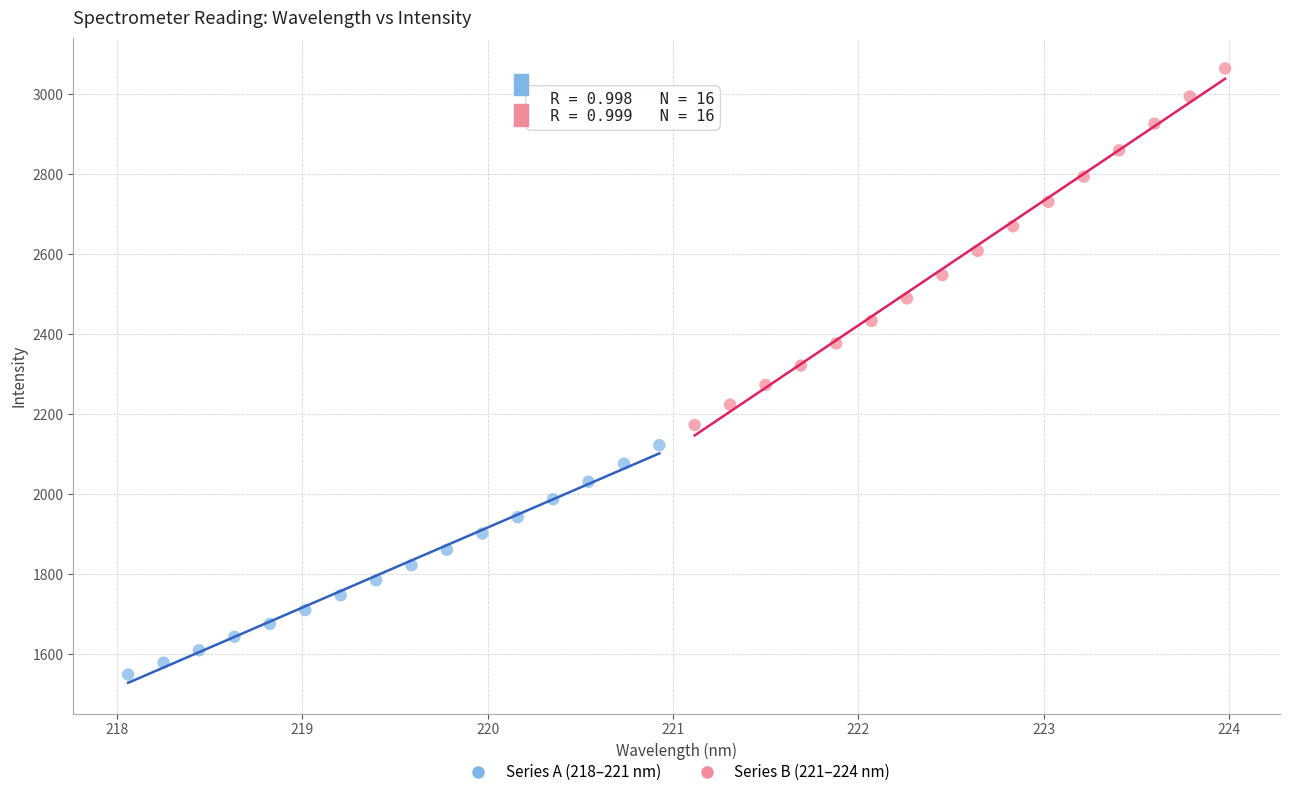

Which series reaches the minimum Y coordinate?

Series A (218–221 nm)